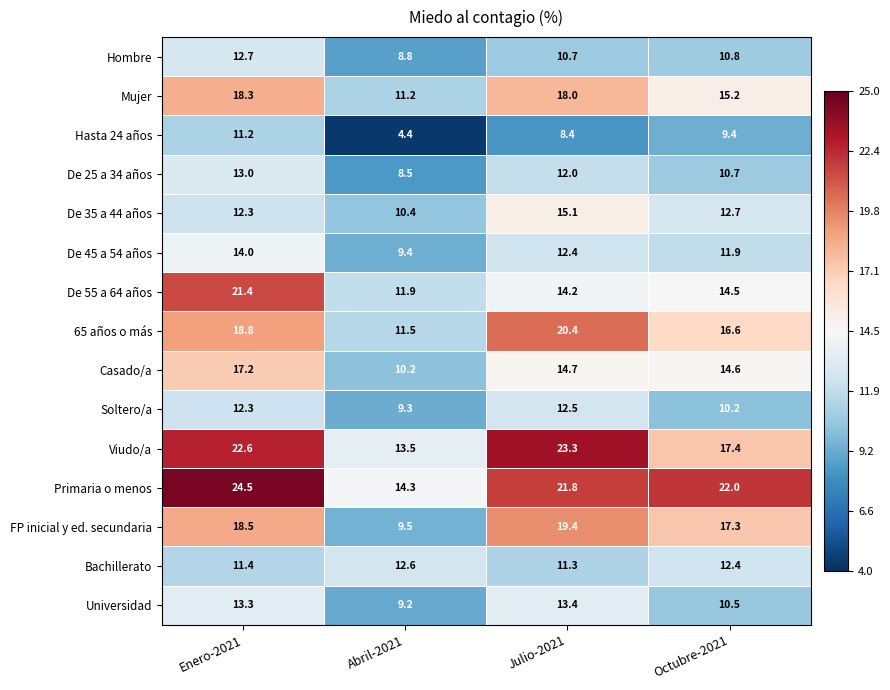

Which series has the largest total across all categories?

Primaria o menos